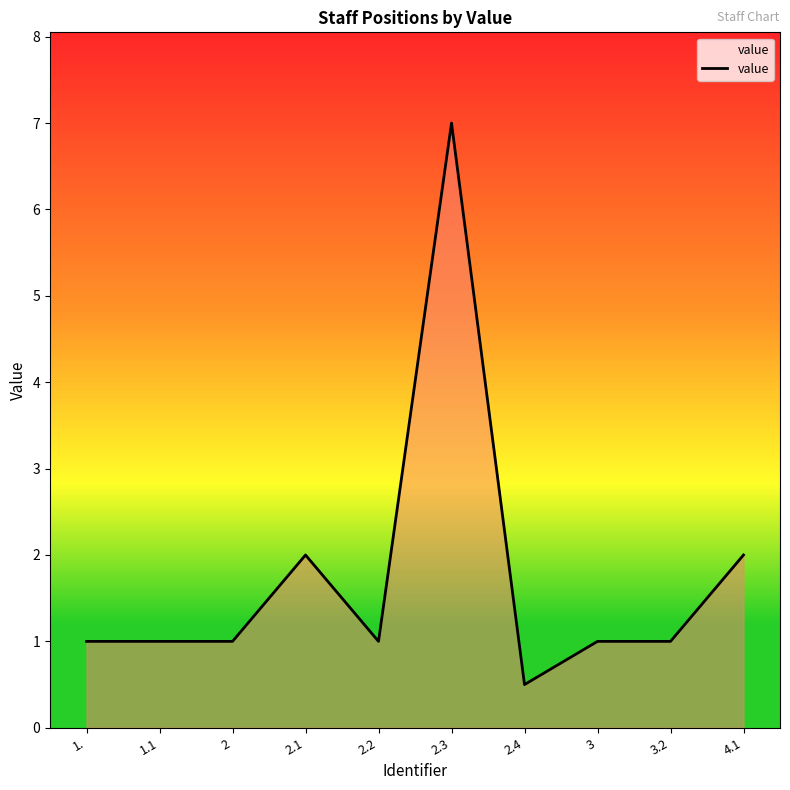

What position from the left is 3?

8